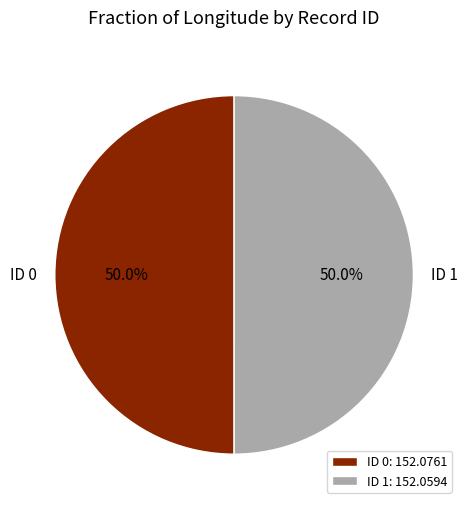

True or false: ID 1 accounts for 50% of the total.

True